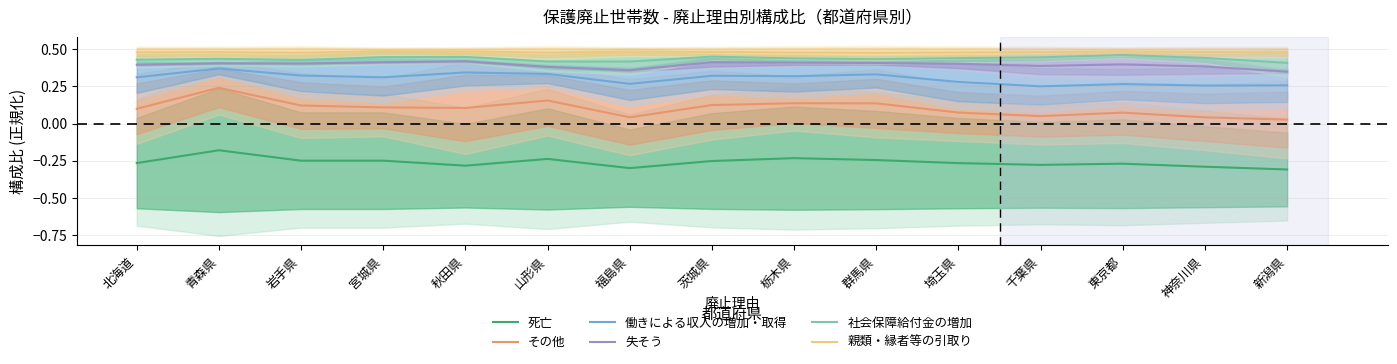

What is the label of the 3rd point from the right?

東京都